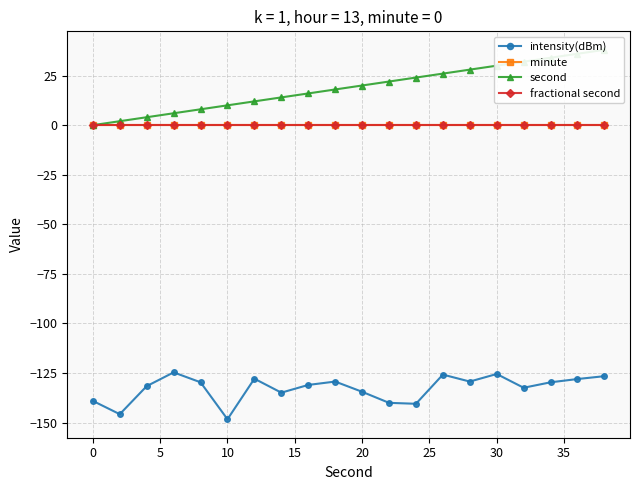

Rank the series by their maximum value, from highest to lowest.

second, minute, fractional second, intensity(dBm)